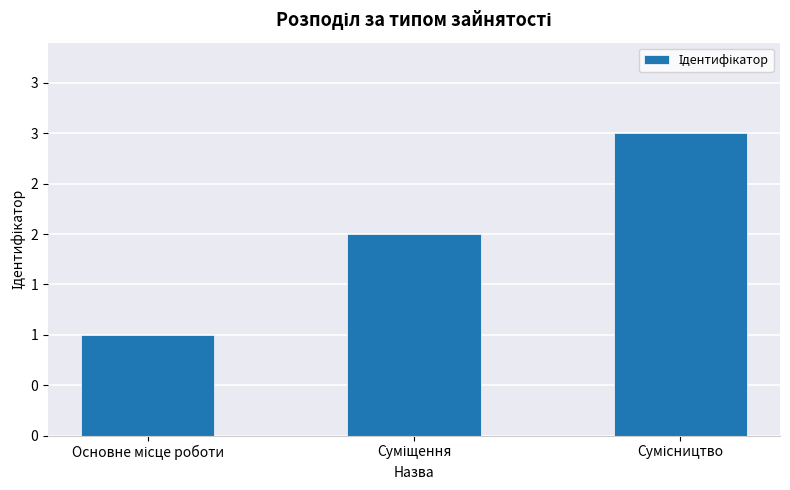

What is the maximum value shown in the chart?

3